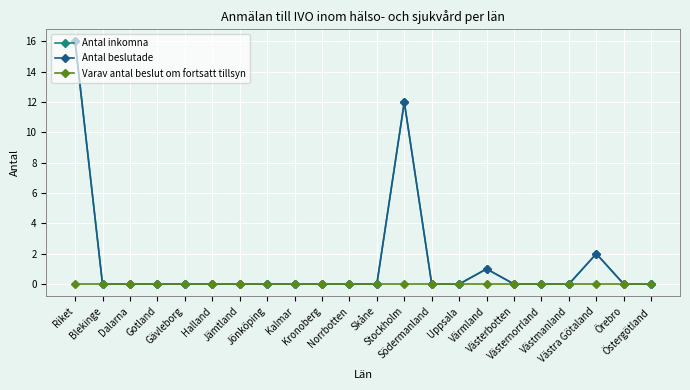

Reading left to right, transcribe all the data shown in this chart.

Antal inkomna: 16	0	0	0	0	0	0	0	0	0	0	0	12	0	0	1	0	0	0	2	0	0
Antal beslutade: 16	0	0	0	0	0	0	0	0	0	0	0	12	0	0	1	0	0	0	2	0	0
Varav antal beslut om fortsatt tillsyn: 0	0	0	0	0	0	0	0	0	0	0	0	0	0	0	0	0	0	0	0	0	0